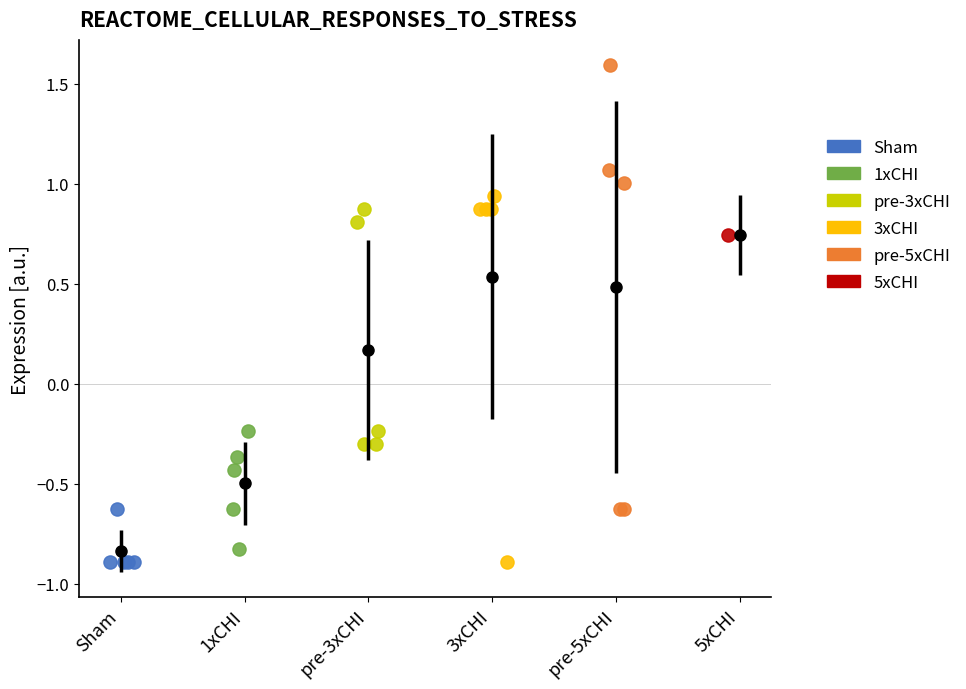

What are all the series names shown in the legend?

Sham, 1xCHI, pre-3xCHI, 3xCHI, pre-5xCHI, 5xCHI